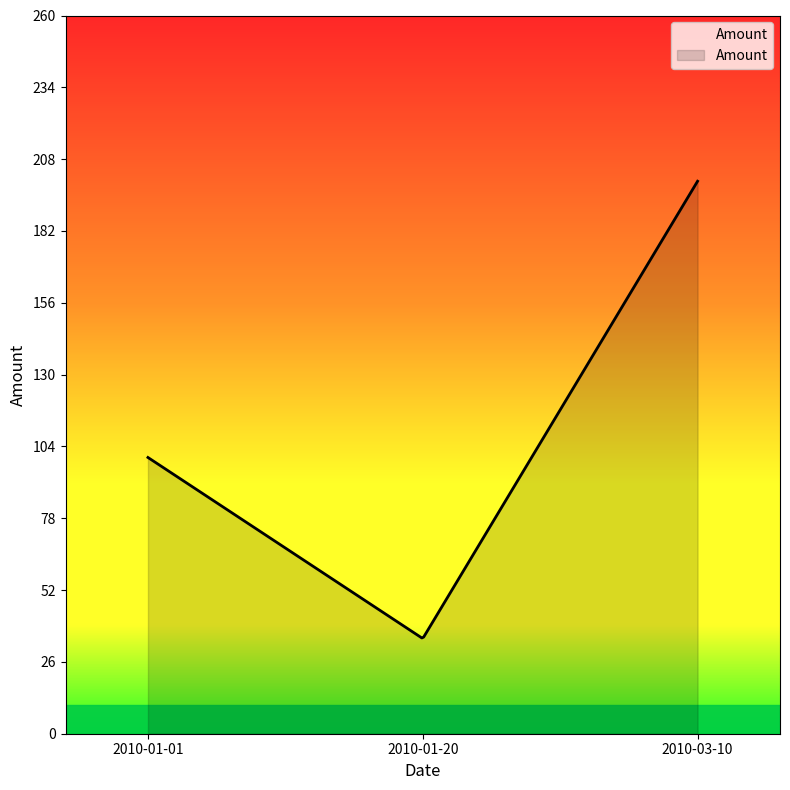

What is the greatest value displayed?

200.0